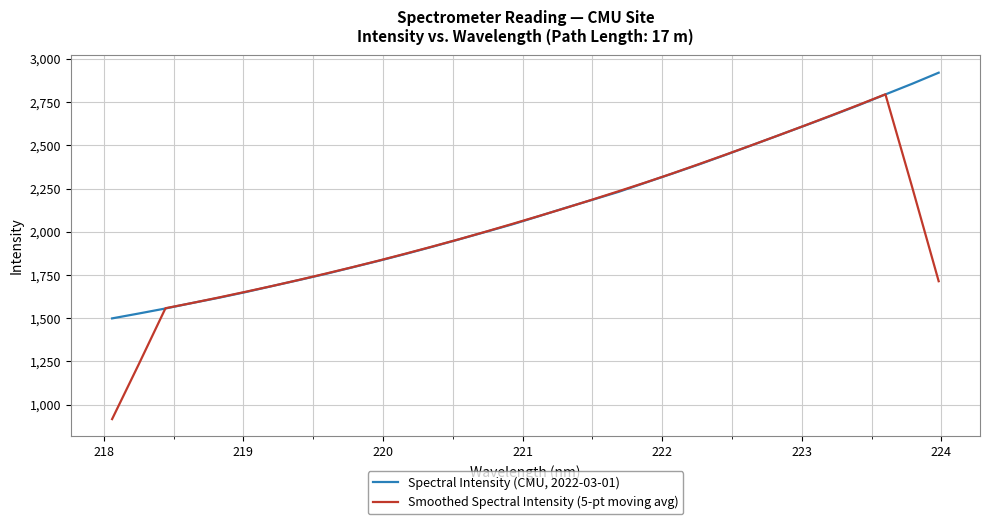

Which series has the largest total across all categories?

Spectral Intensity (CMU, 2022-03-01)